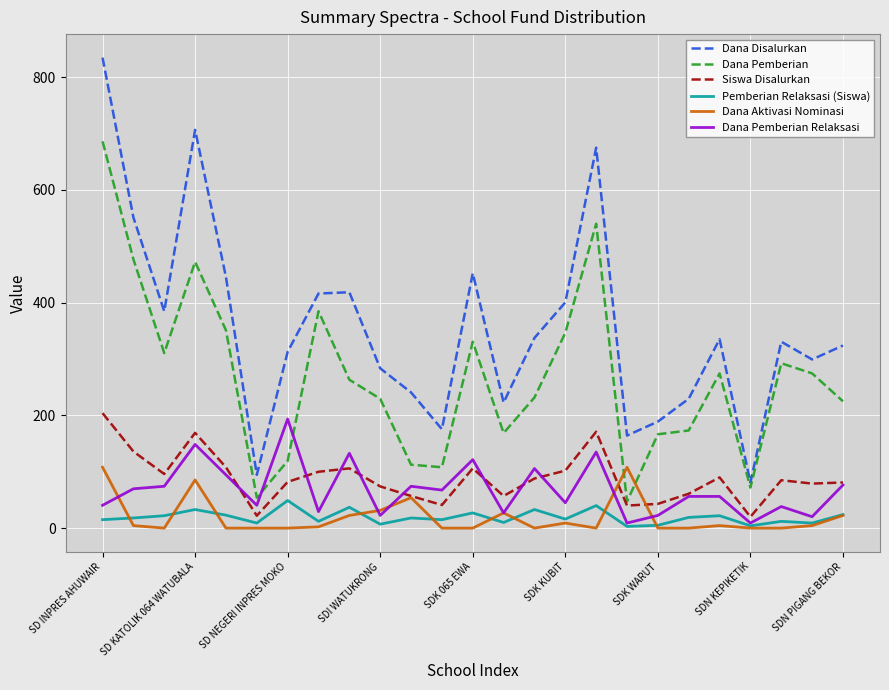

What are all the series names shown in the legend?

Dana Disalurkan, Dana Pemberian, Siswa Disalurkan, Pemberian Relaksasi (Siswa), Dana Aktivasi Nominasi, Dana Pemberian Relaksasi